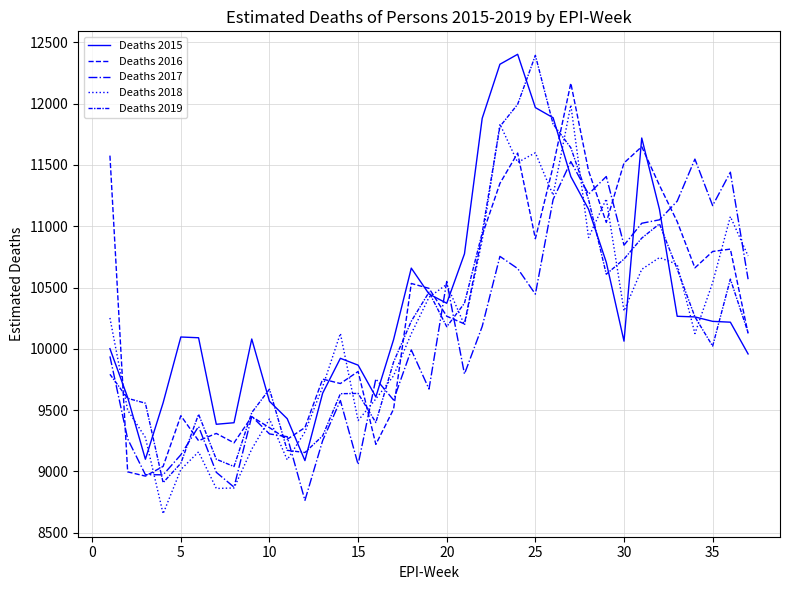

Does the chart display data point markers on the line(s)?

No